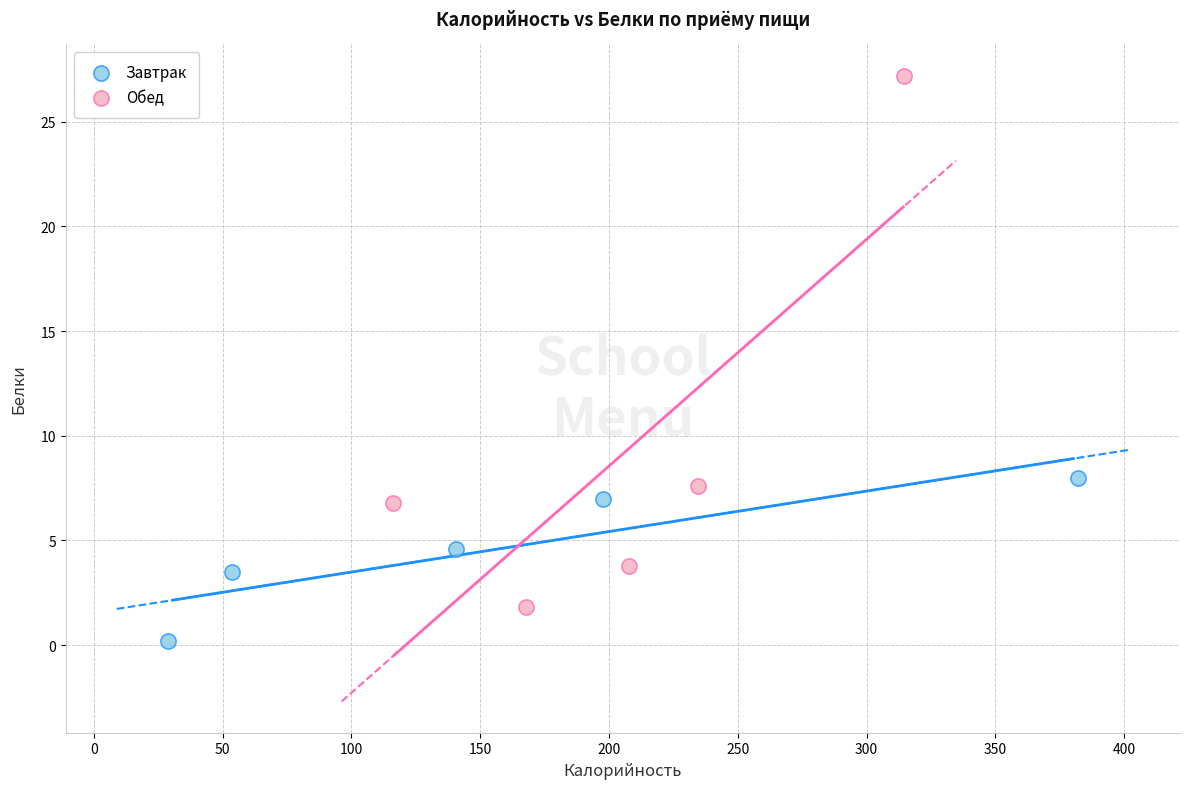

Which series contains the highest Y value?

Обед